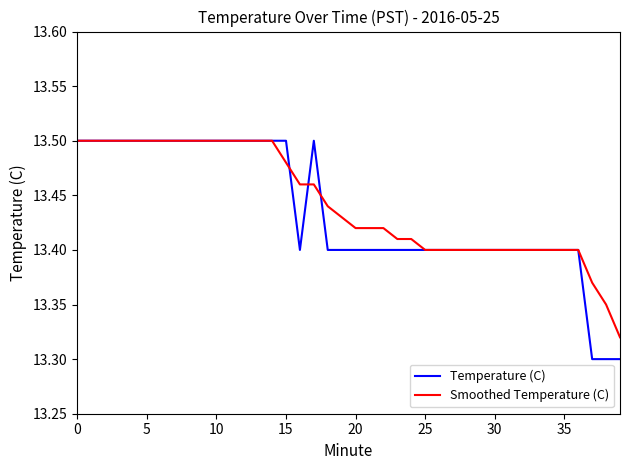

How many intersections are there between Temperature (C) and Smoothed Temperature (C)?

3